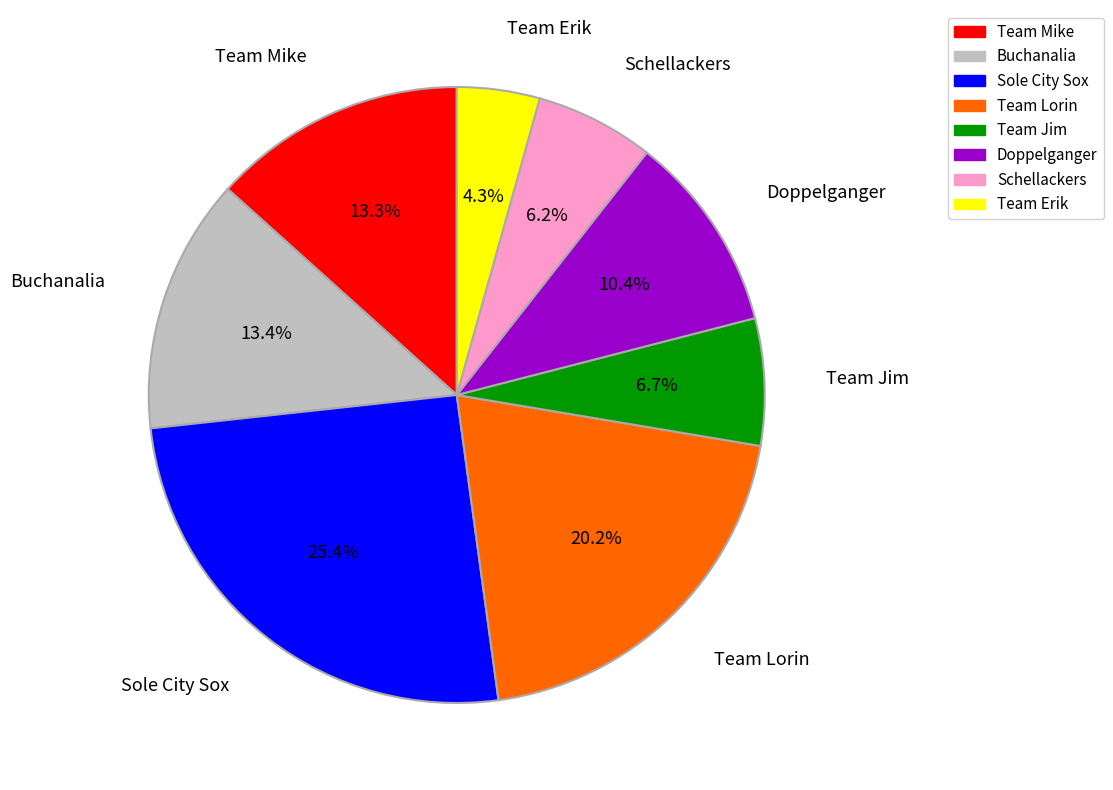

True or false: Team Jim accounts for 7% of the total.

True